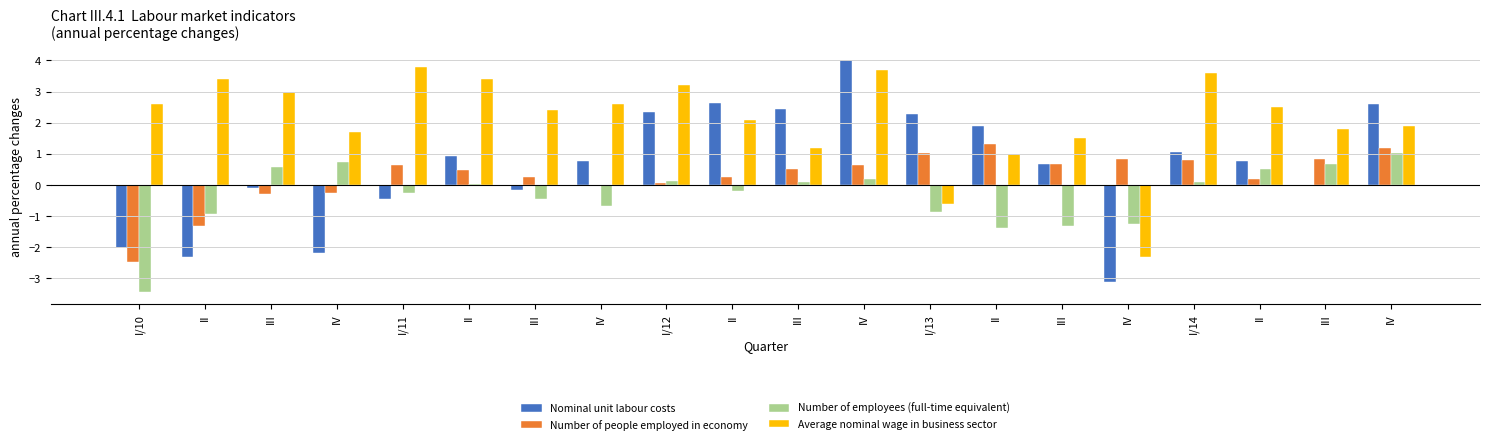

Are the bars horizontal?

No